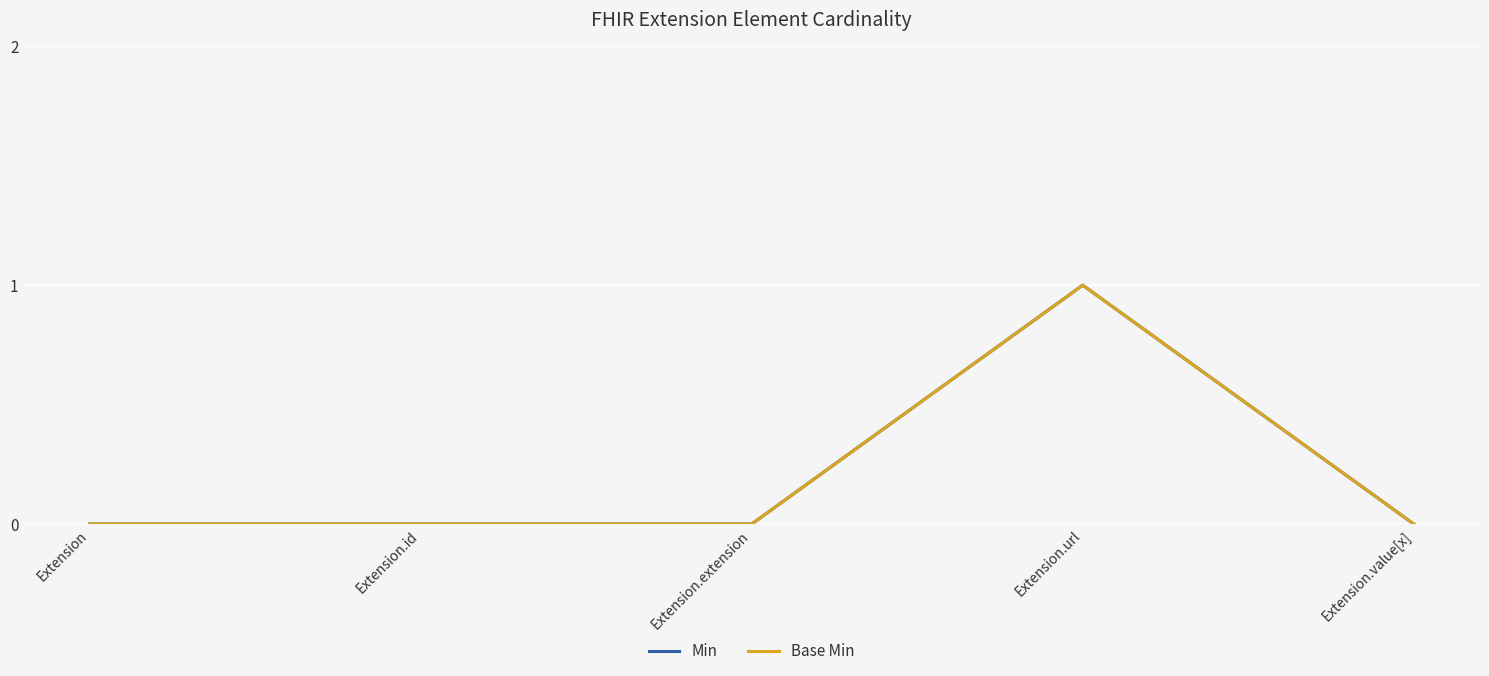

Reading left to right, transcribe all the data shown in this chart.

Min: 0	0	0	1	0
Base Min: 0	0	0	1	0